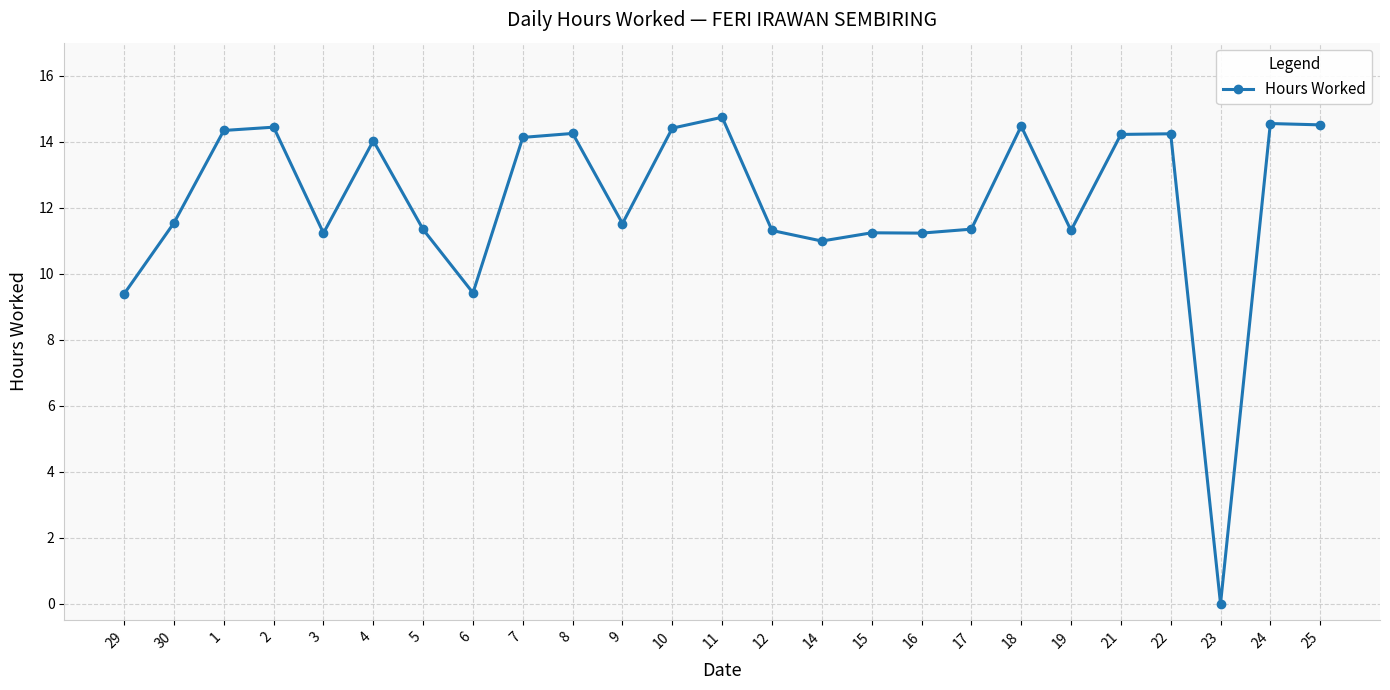

What position from the left is 1?

3